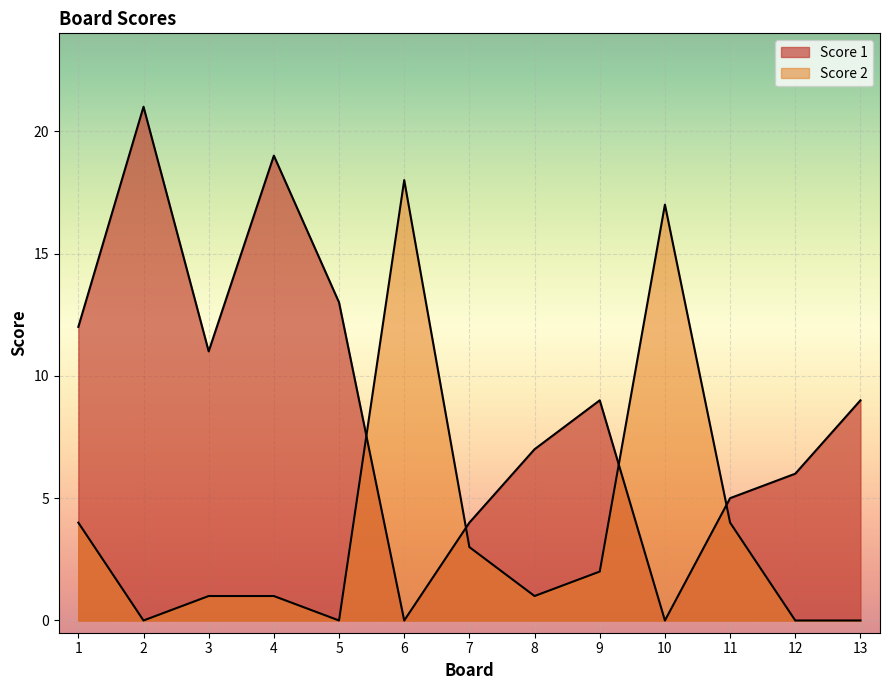

What is the difference between the maximum and minimum values in the Score 1 series?

21